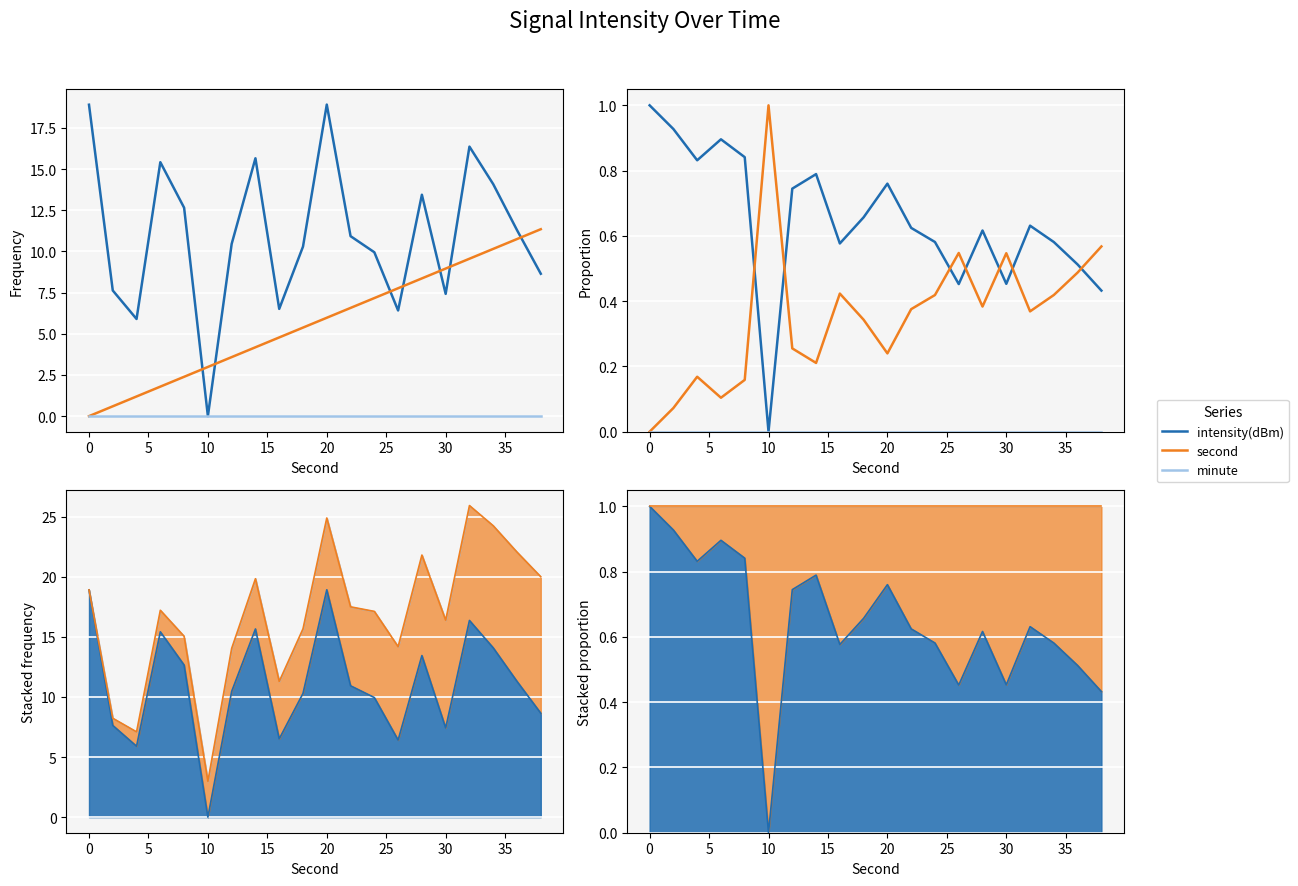

What is the value of the intensity(dBm) point at the 2nd from the left?

0.9